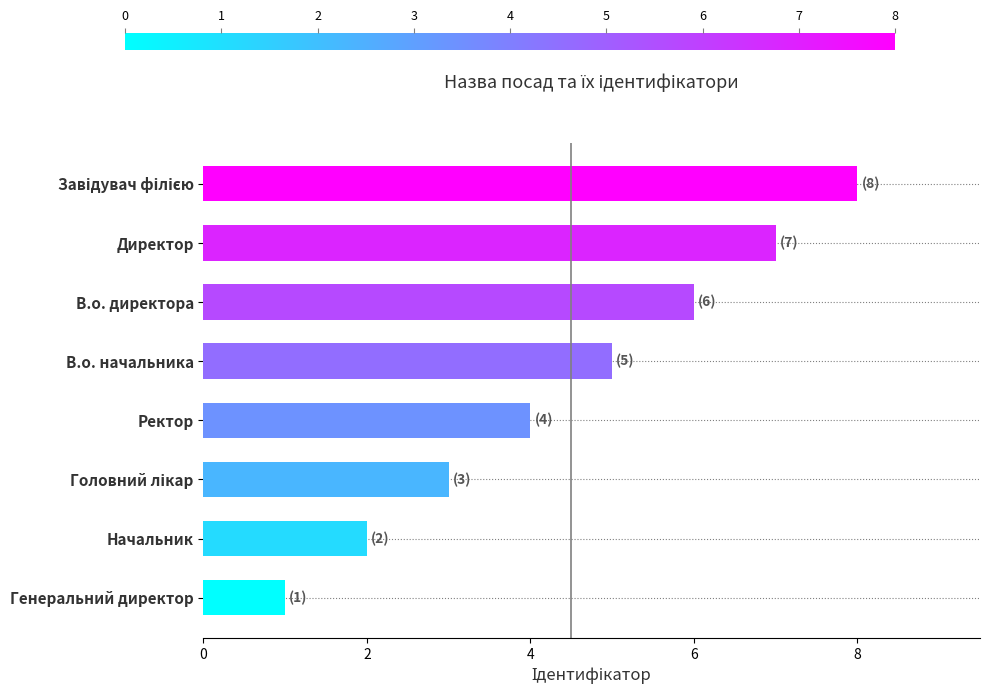

The chart shows a value of 3 at В.о. начальника. True or false?

False